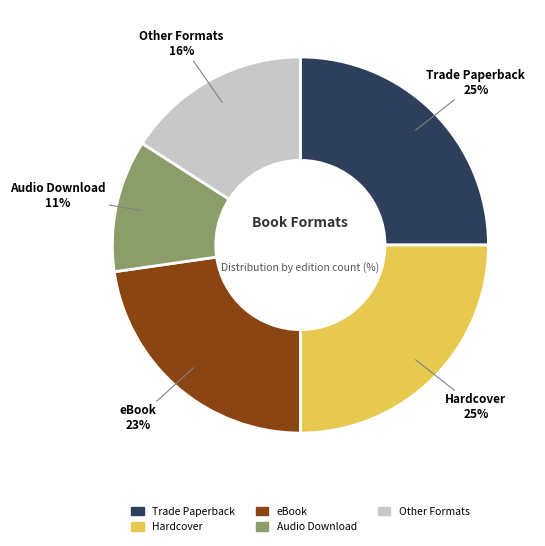

Does any single category account for the majority?

No